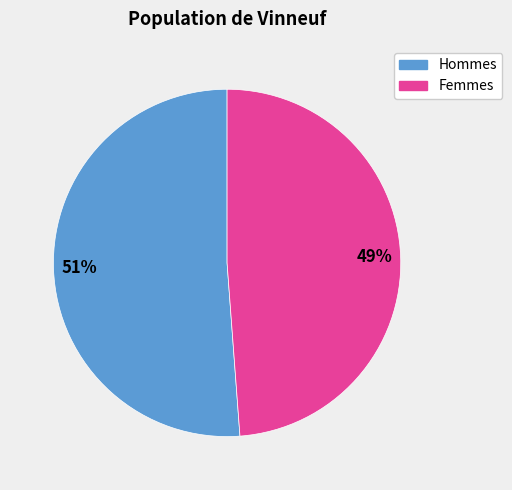

Count the number of slices in the pie.

2